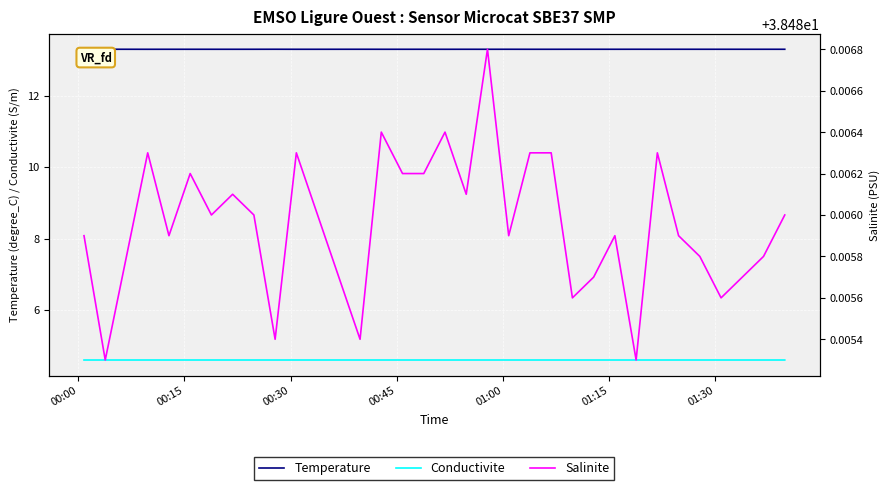

True or false: Salinite and Temperature intersect in this chart.

False